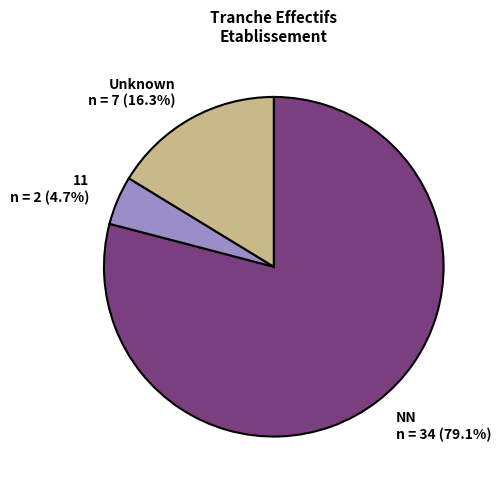

Is there any slice that represents more than half of the pie?

Yes